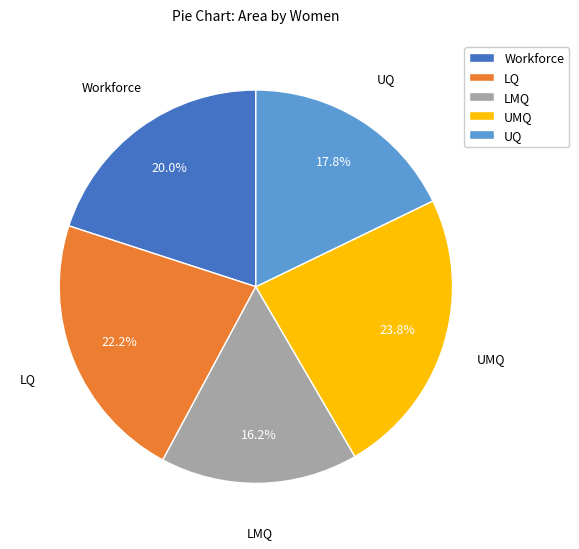

Approximately how many times larger is the value at LQ compared to UQ?

1.2